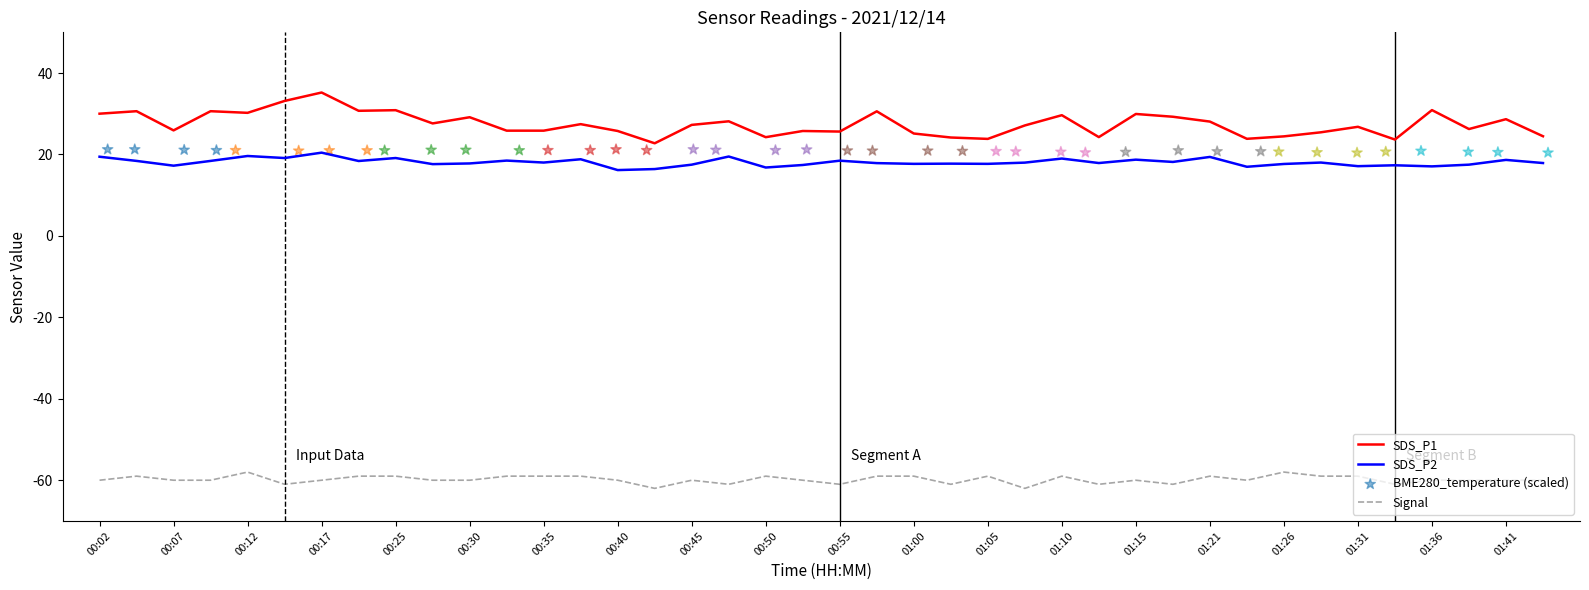

What are all the series names shown in the legend?

SDS_P1, SDS_P2, Signal, BME280_temperature (scaled)